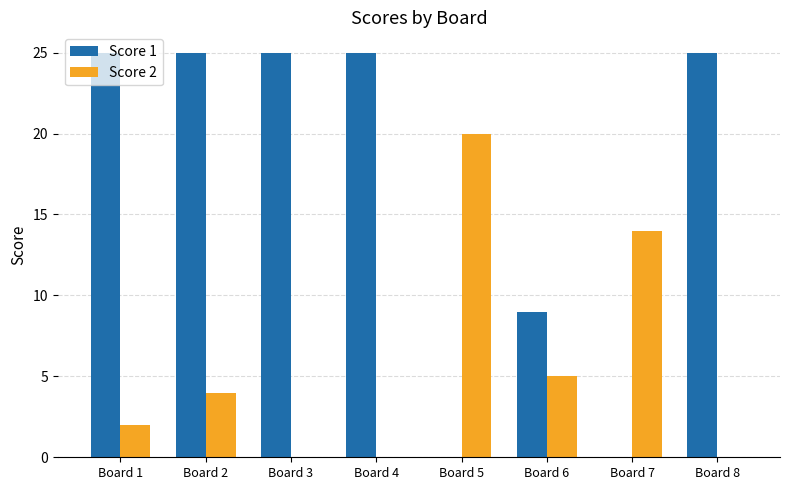

What is the difference between the Score 1 values at Board 8 and Board 7?

25